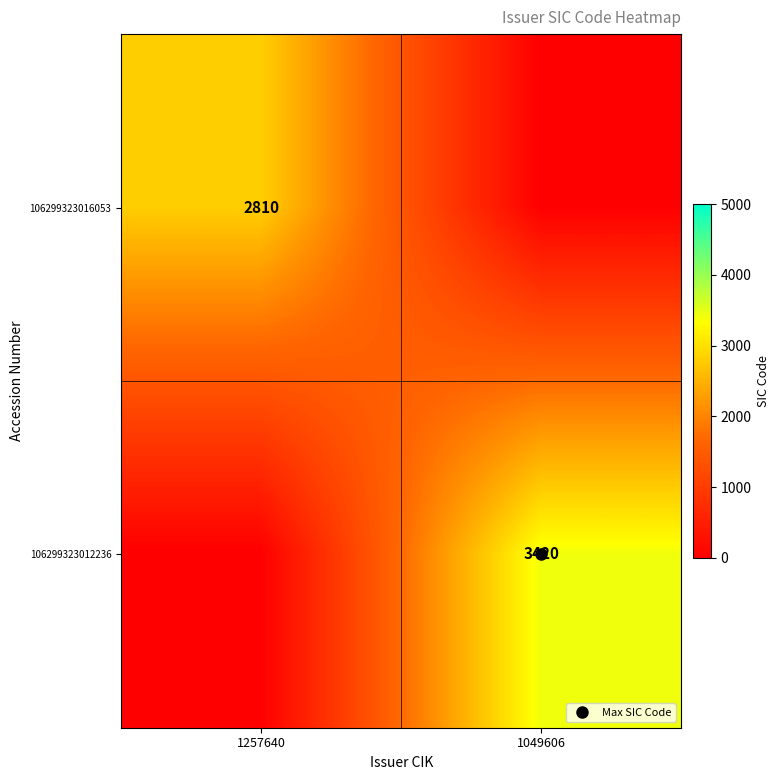

Is it true that 106299323012236 equals -1160 at 1257640?

False